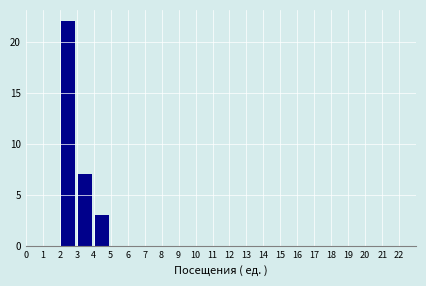

What is the height of the bar covering 4 to 5 on the x-axis? The values are not printed on the chart, so give them approximately, as read against the axis.

3